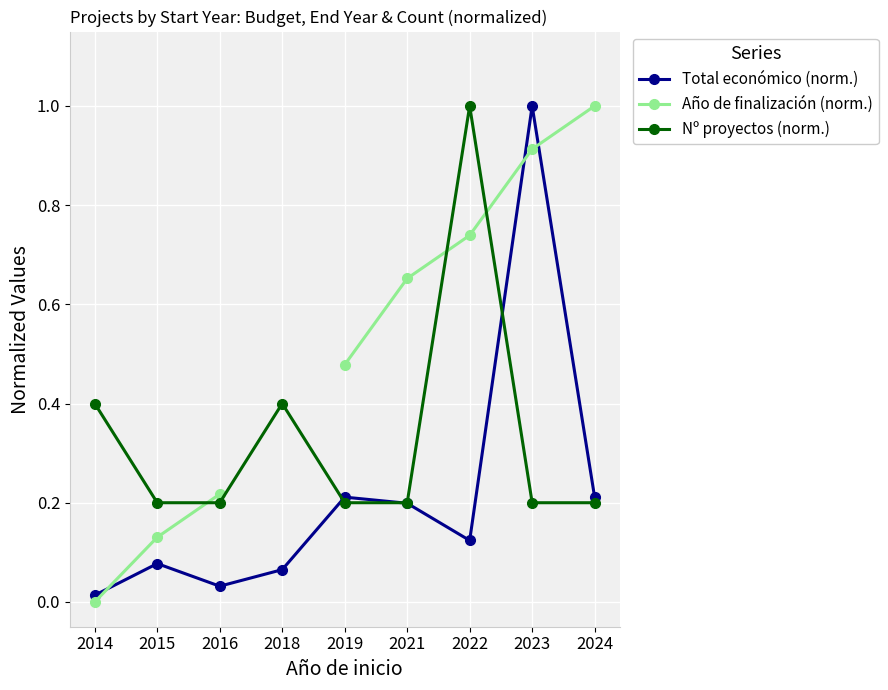

Which series changed the most between 2019 and 2023?

Total económico (norm.)